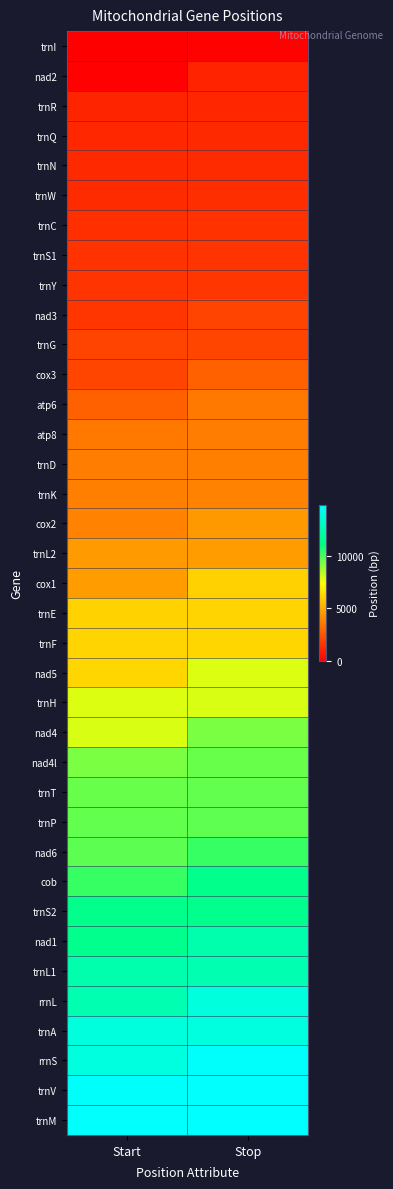

Between Stop and Start, which is larger?

Stop